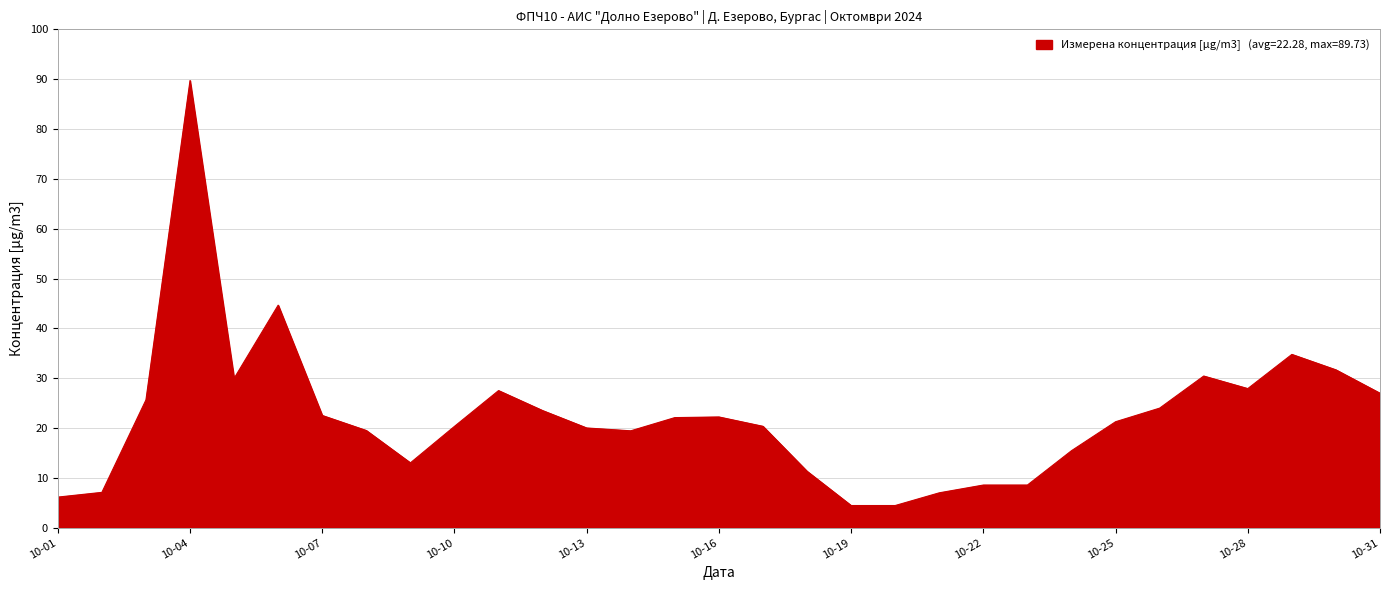

What is the difference between the maximum and minimum values?

85.3